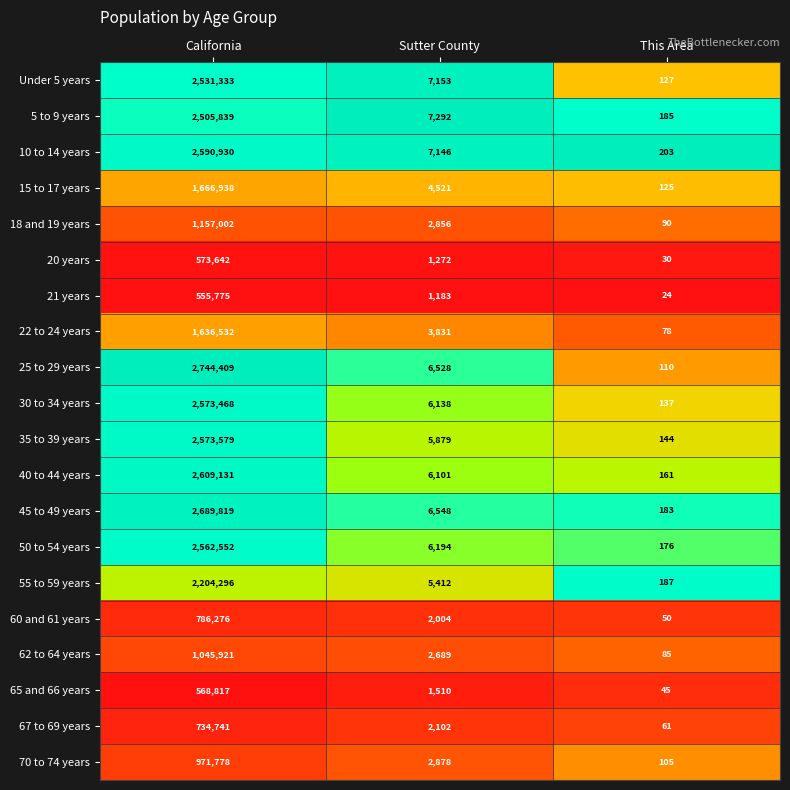

Which label corresponds to the largest value in the chart?

California